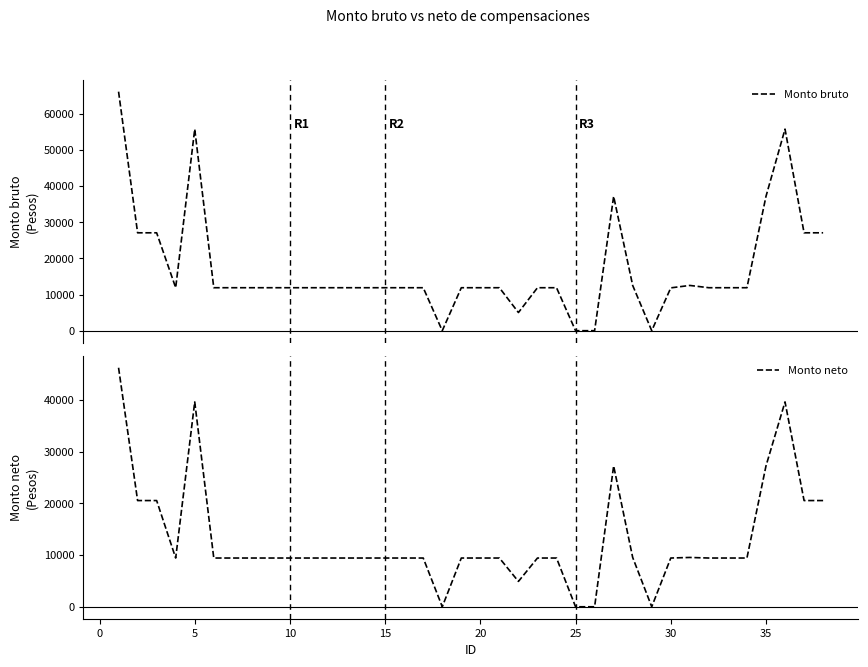

Which series has the largest total across all categories?

Monto bruto